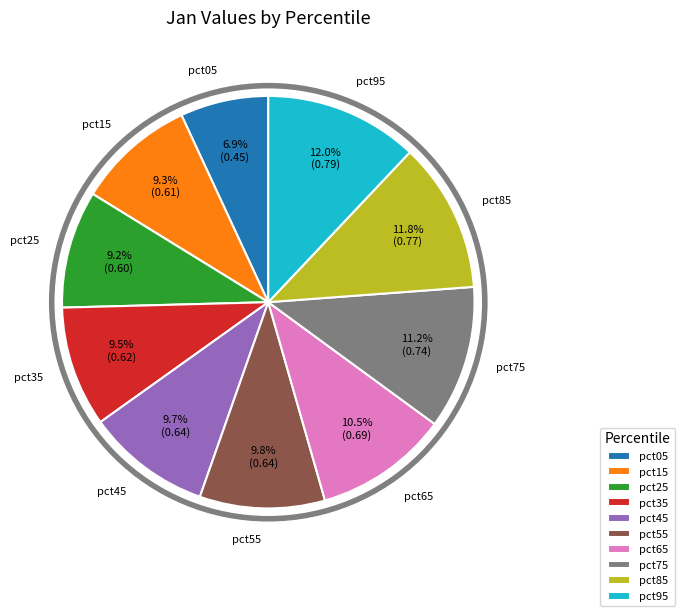

What is the total percentage of pct05 and pct55?

16.7%